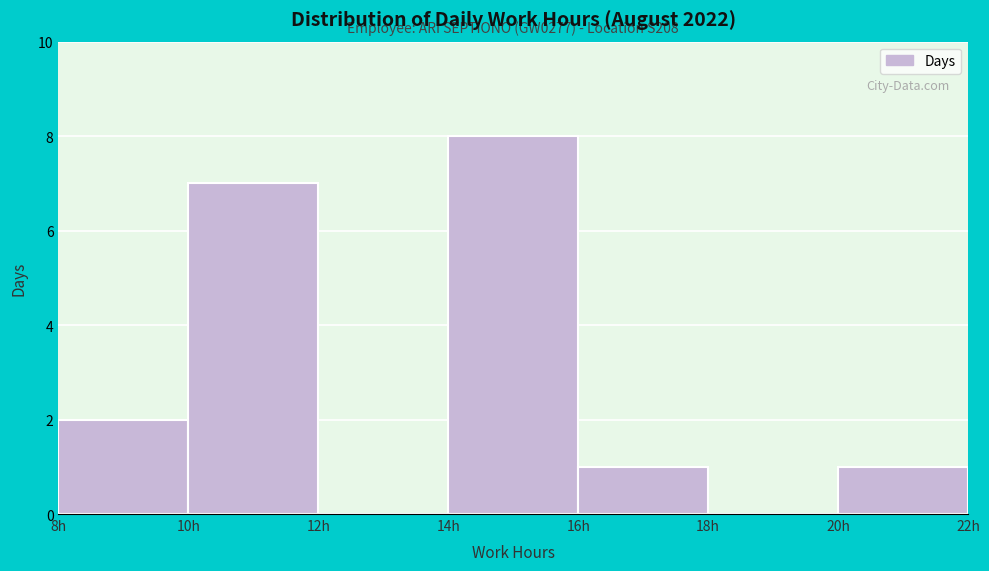

Over which range of the x-axis is the bar tallest?

14 to 16